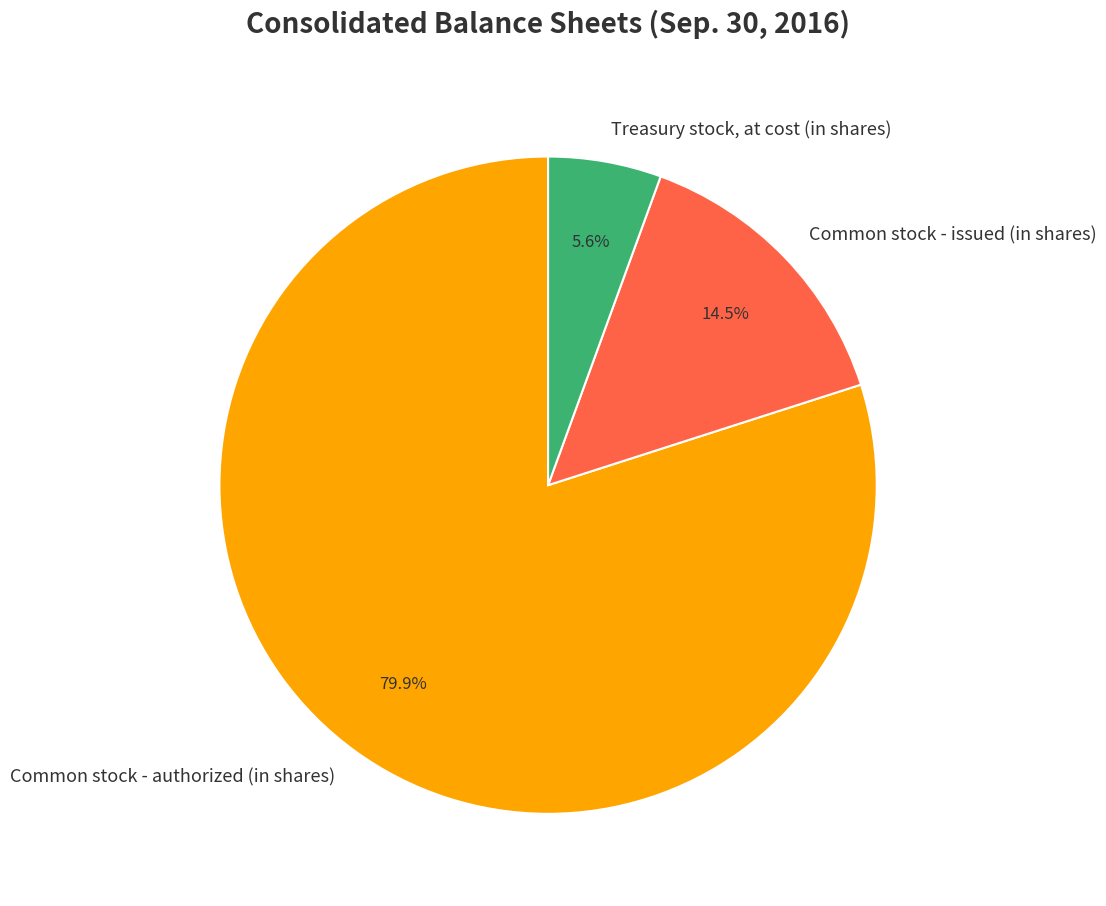

Is the sum of Common stock - issued (in shares) and Treasury stock, at cost (in shares) greater than half?

No